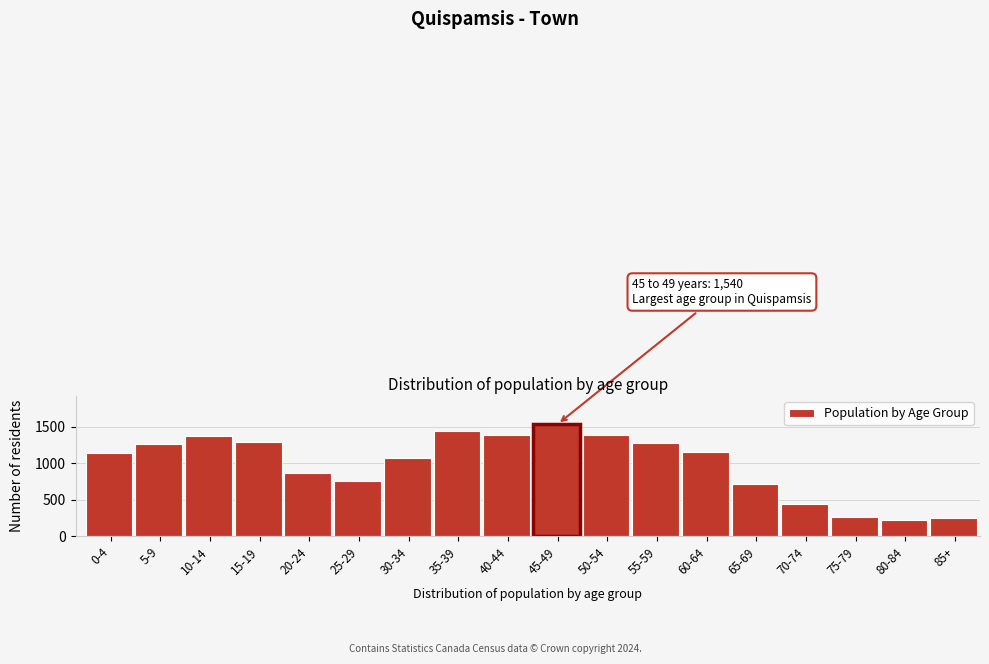

What is the ratio of the value at 20-24 to the value at 35-39?

0.6